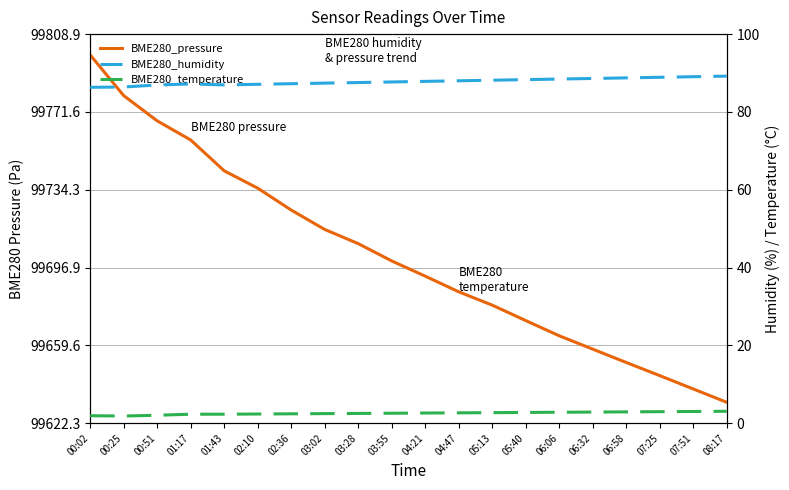

At which label does BME280_humidity first exceed 87?

01:17